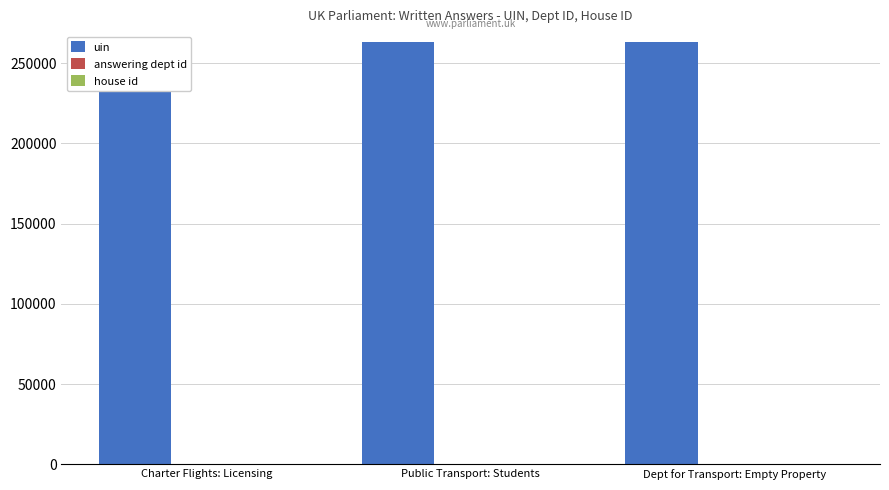

Rank the series at Dept for Transport: Empty Property from highest to lowest value.

uin, answering dept id, house id